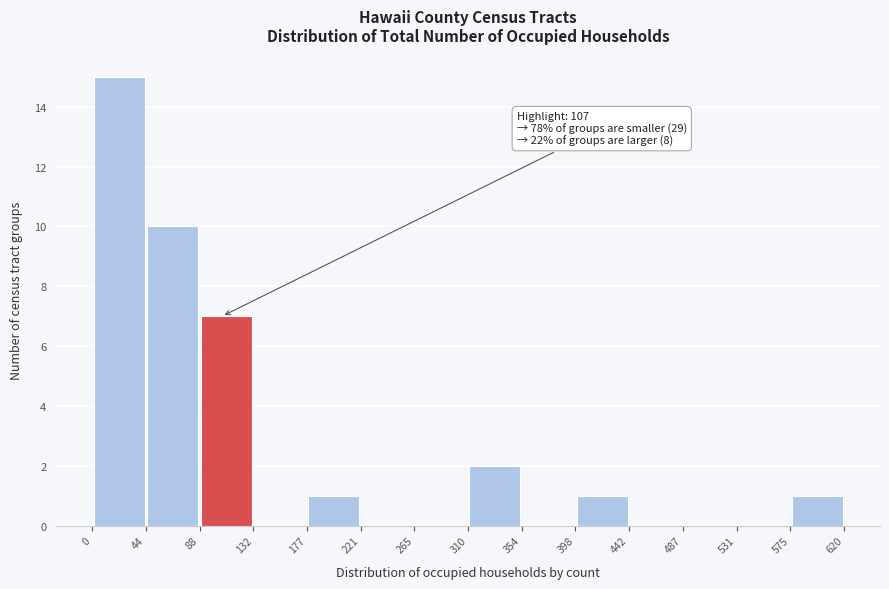

Which range on the x-axis has the tallest bar?

0 to 44